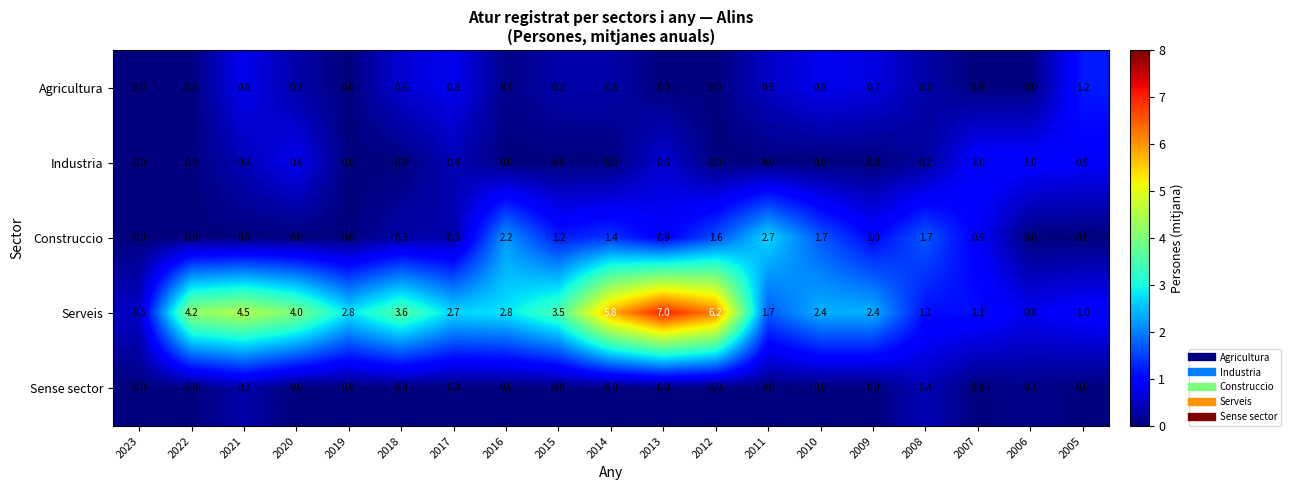

Which category has the highest value across all series?

2013